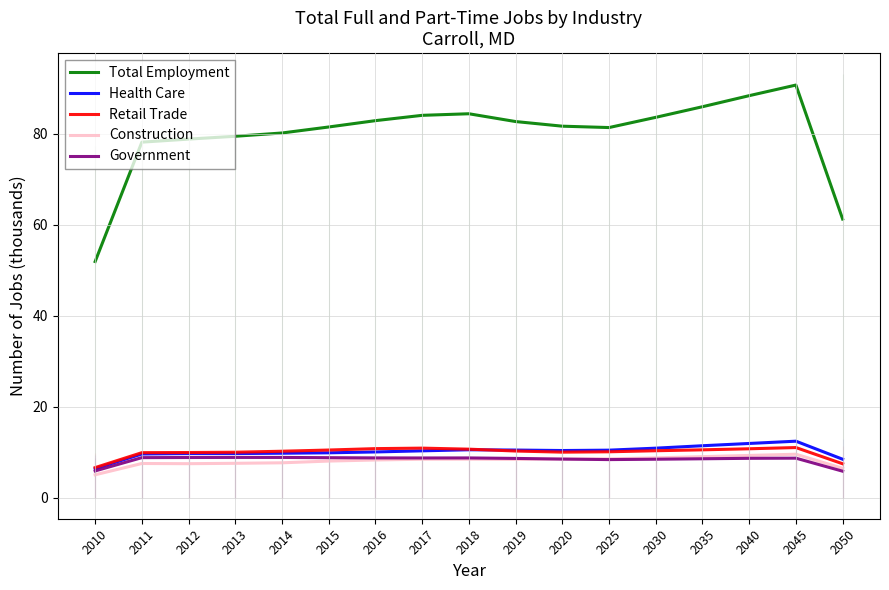

What is the sum of the Health Care values at 2014 and 2045?

22.2